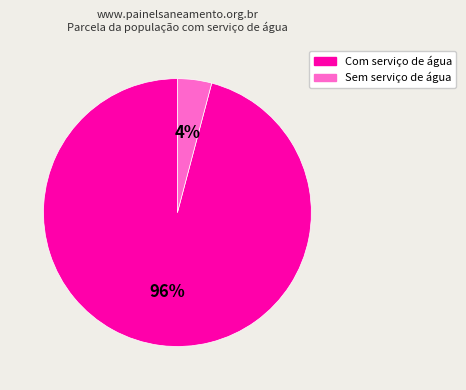

Is there any slice that represents more than half of the pie?

Yes